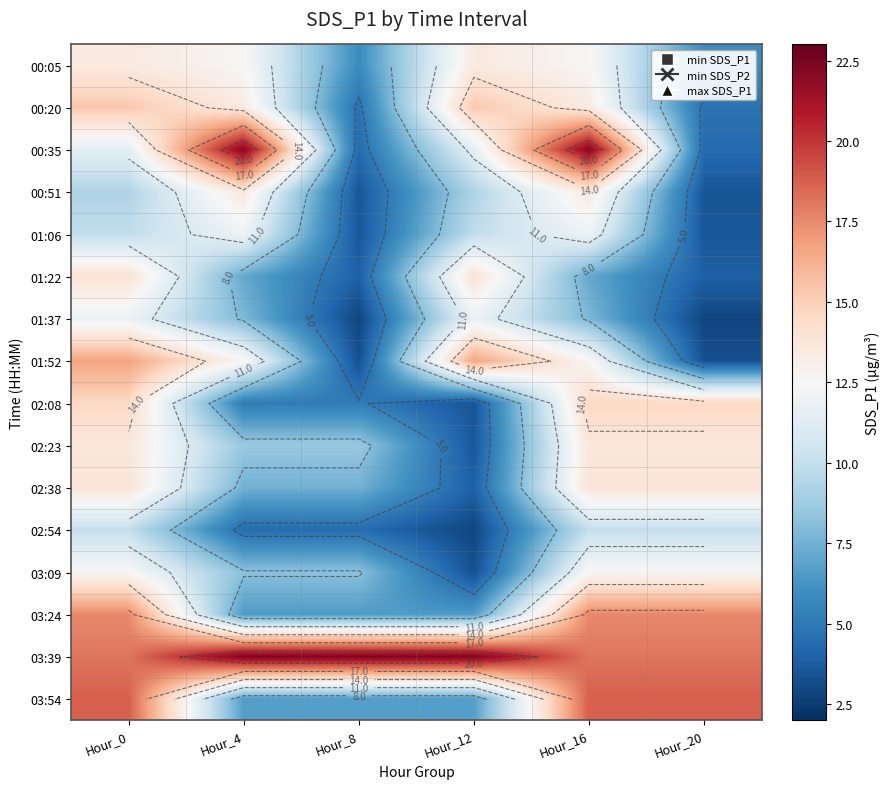

At which category does the chart reach its peak across all series?

Hour_4